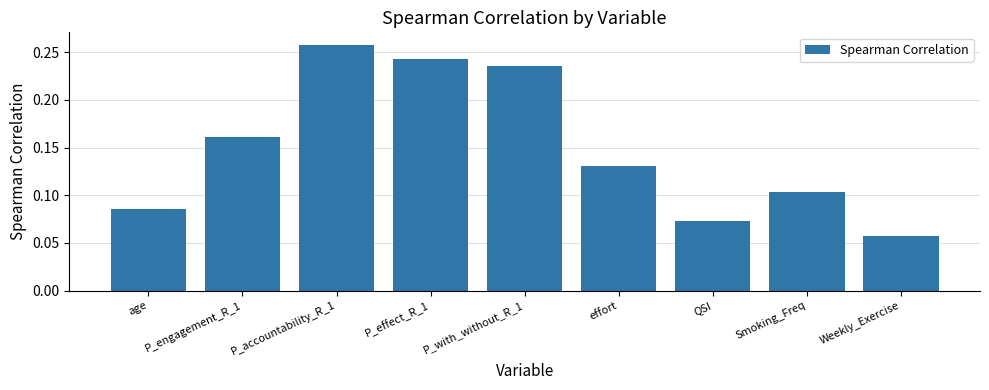

Where is the data nearest to the value 0?

Weekly_Exercise